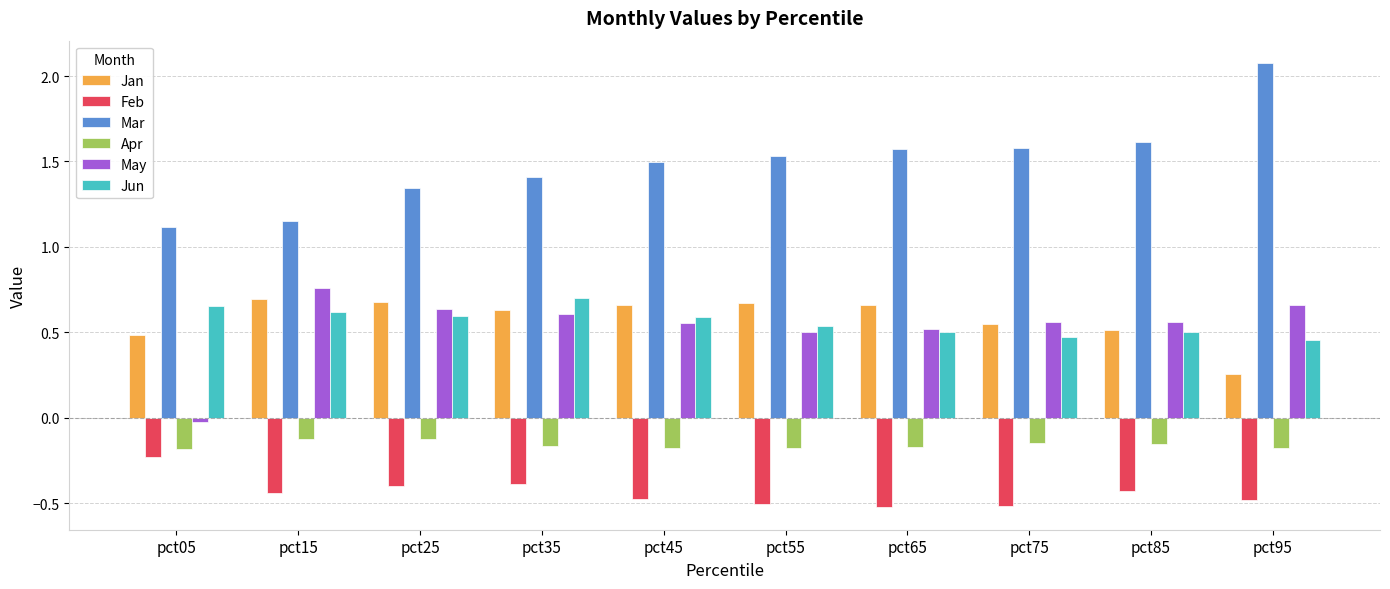

Does the chart contain stacked bars?

No